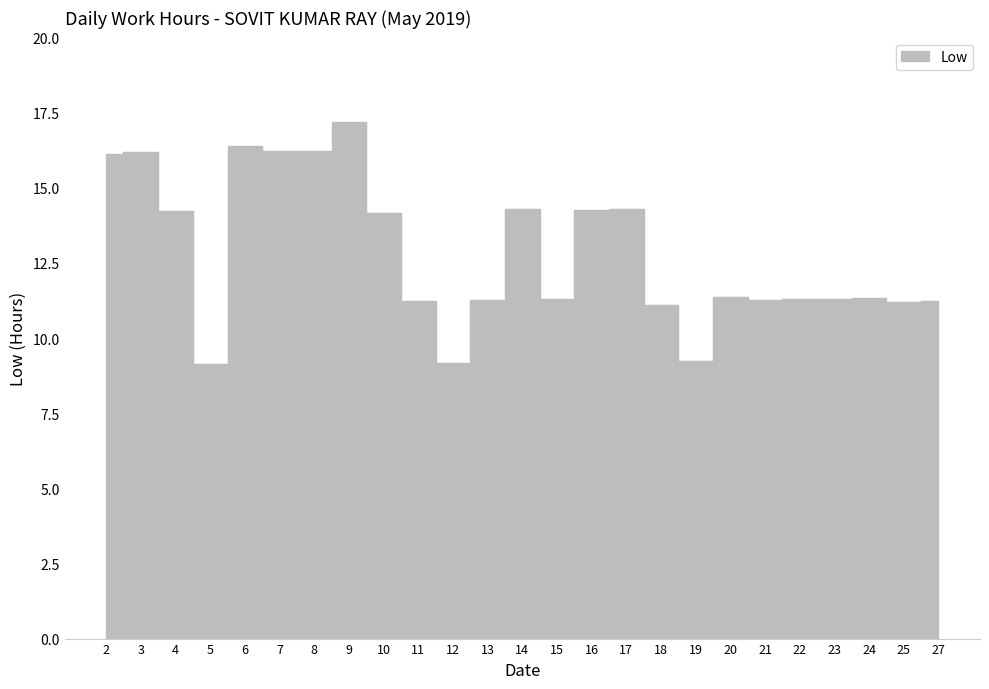

Where is the first local minimum?

5